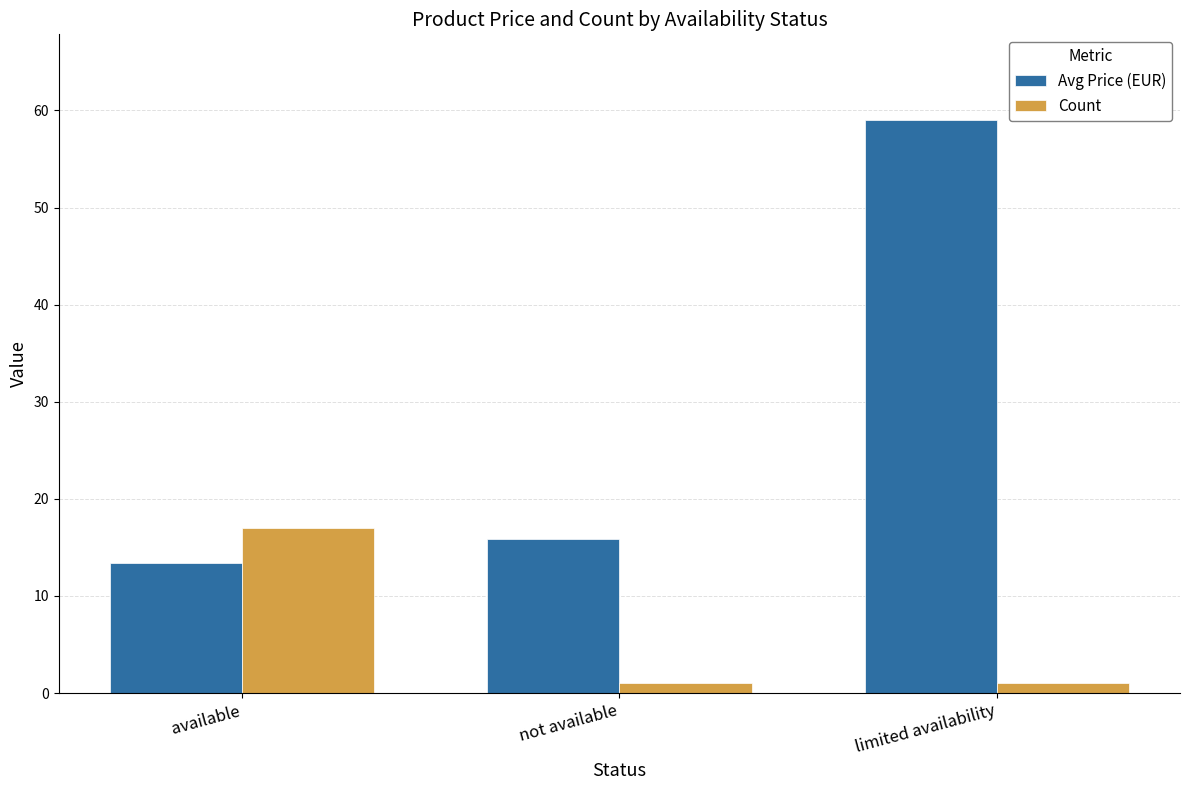

At which category is the sum across all series the highest?

limited availability